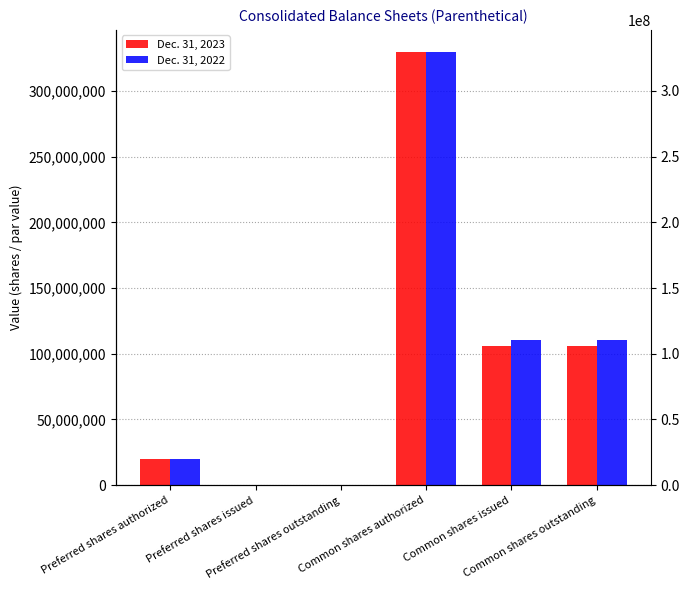

Rank the categories by Dec. 31, 2023 value from highest to lowest.

Common shares authorized, Common shares issued, Common shares outstanding, Preferred shares authorized, Preferred shares issued, Preferred shares outstanding